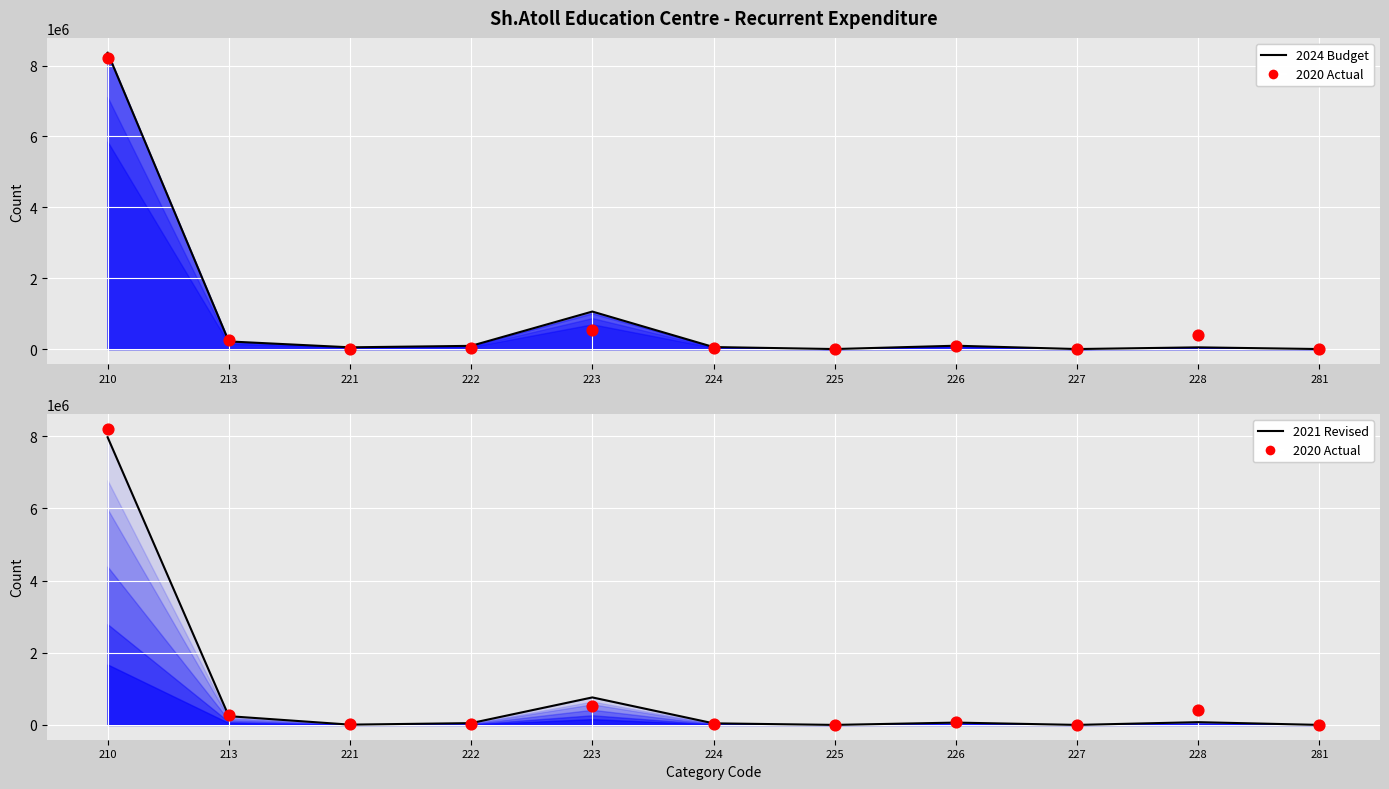

What are all the series names shown in the legend?

2024 Budget, 2020 Actual, 2021 Revised